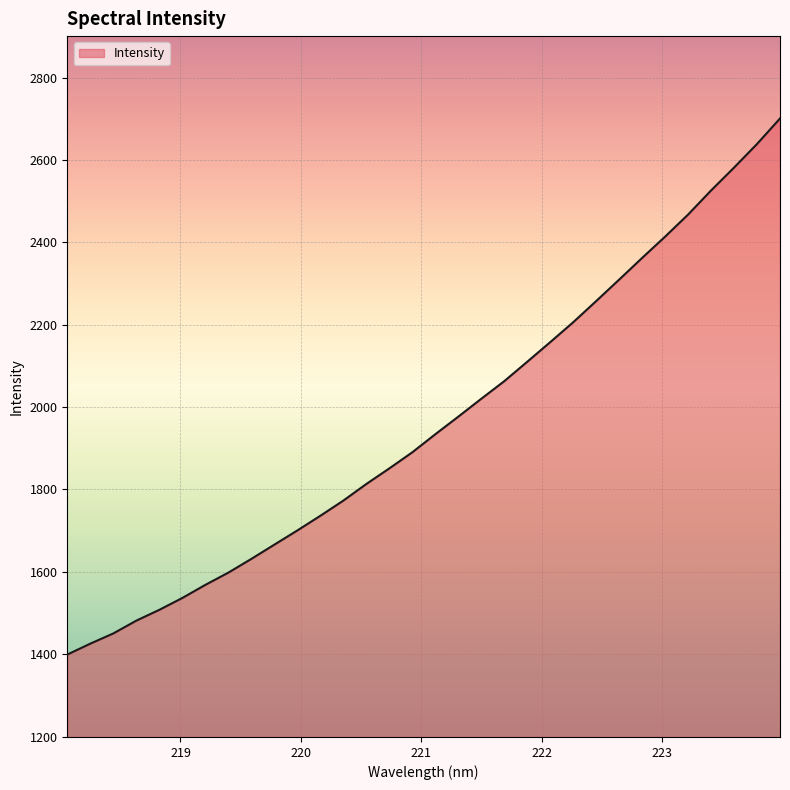

What is the difference between the maximum and minimum values?

1301.3